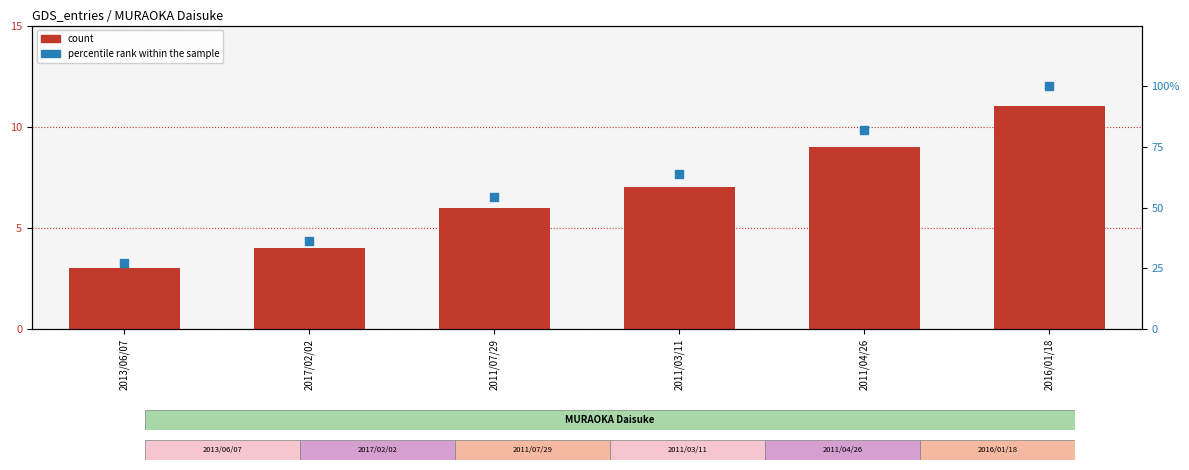

Which series reaches the minimum Y coordinate?

count